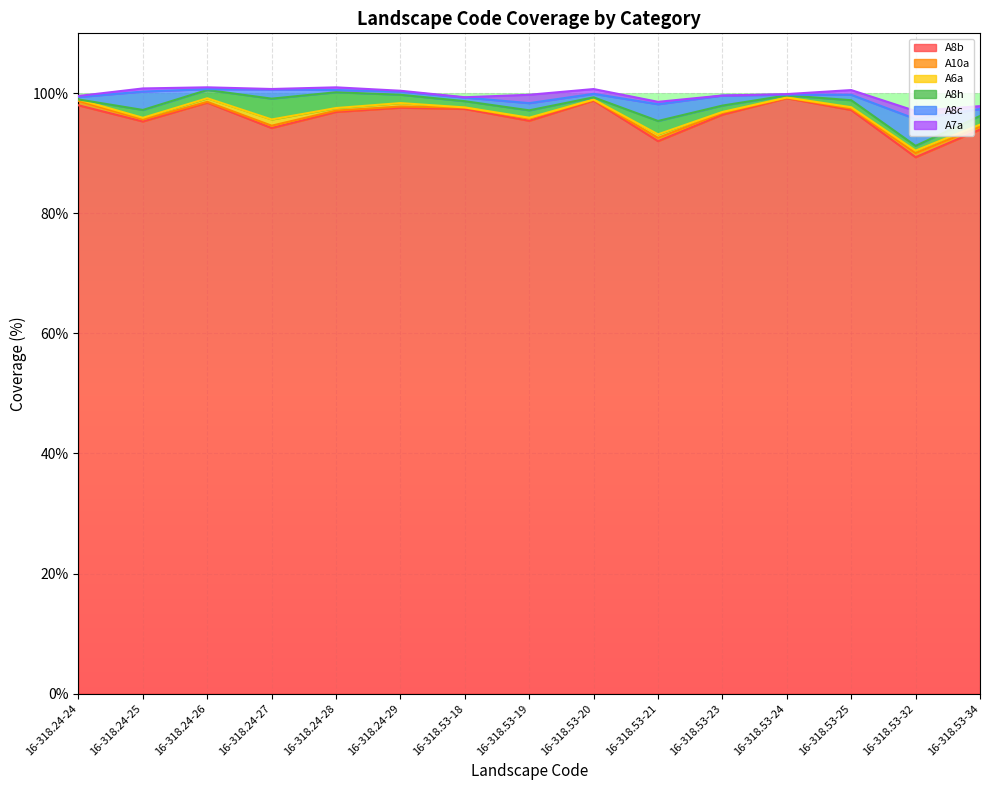

What is the label of the 8th point from the right?

16-318.53-19